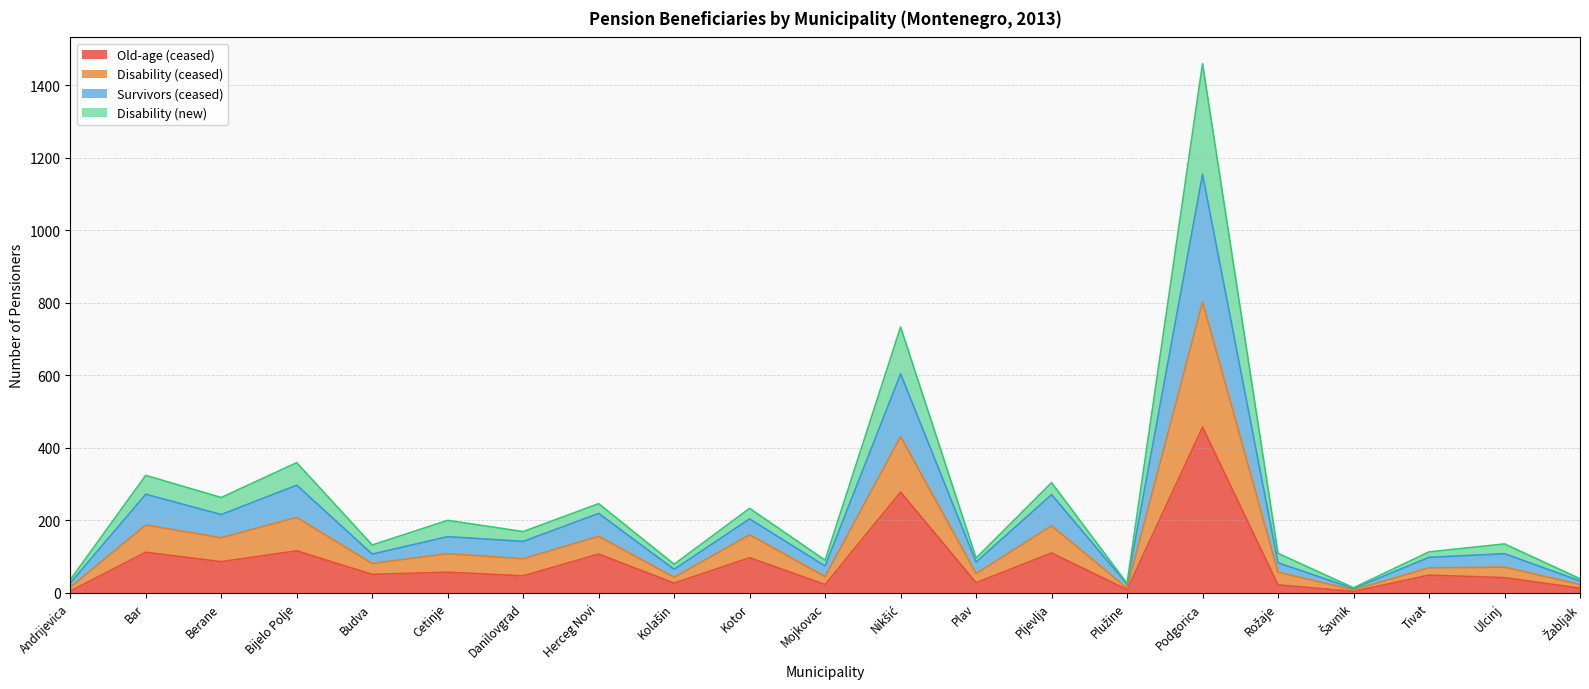

The Survivors (ceased) series shows 23 at Mojkovac. True or false?

False